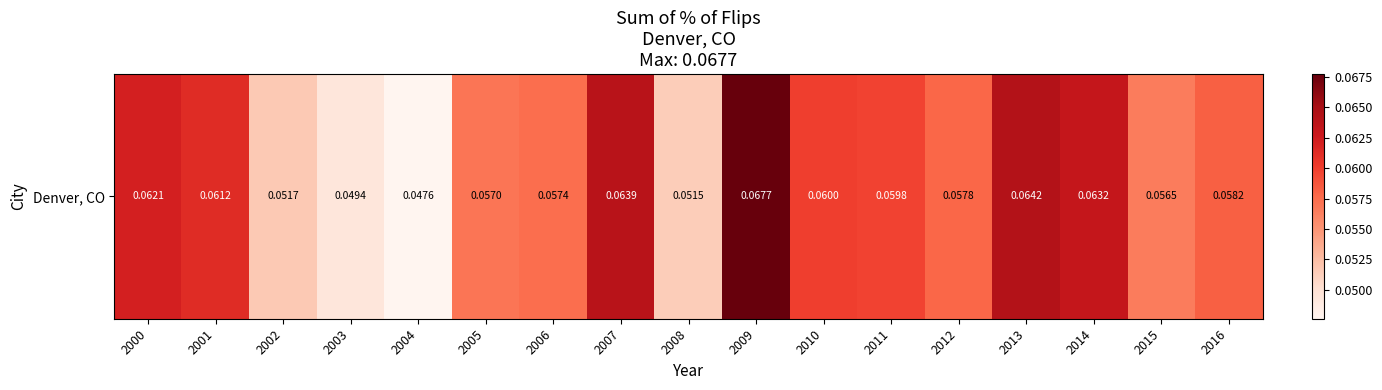

How many data points does each series have?

17